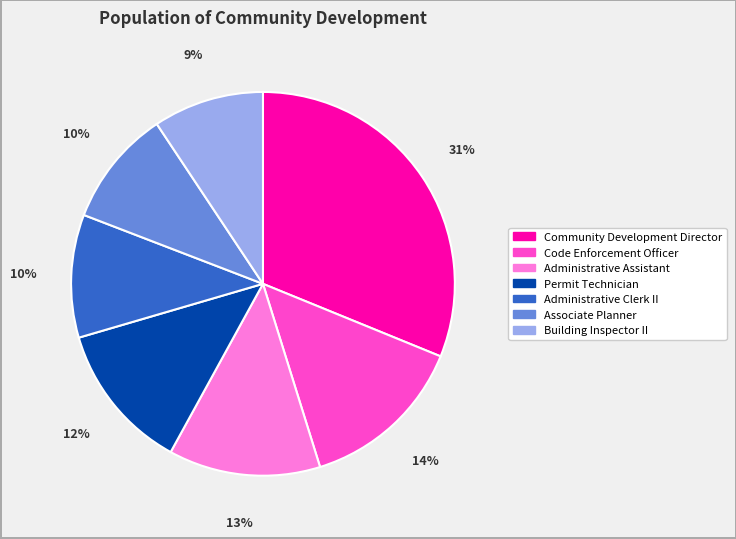

Is it true that Administrative Assistant is 20% of the pie?

False